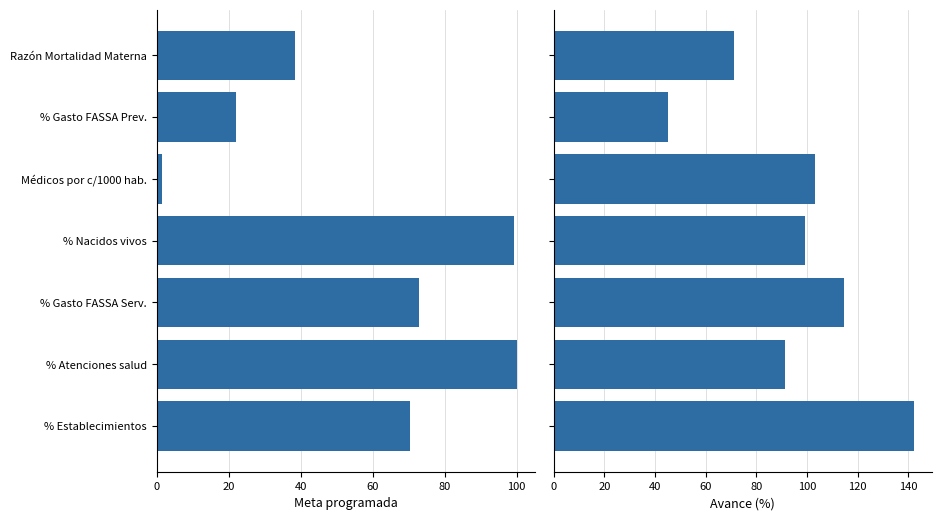

The value of Avance (%) at Médicos por c/1000 hab. is 55.6. True or false?

False